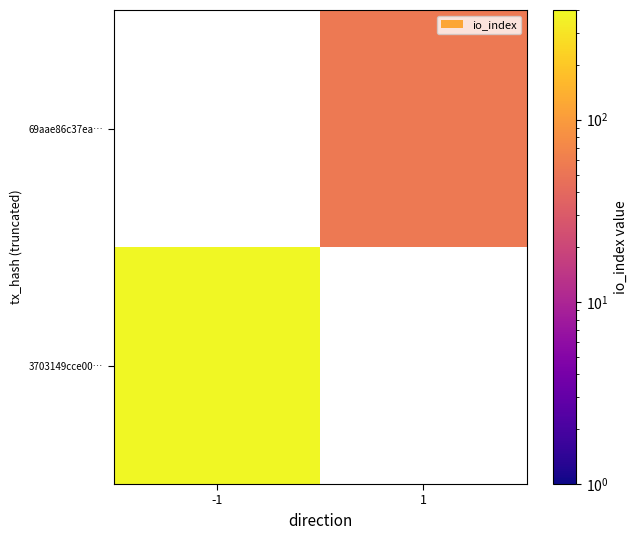

Is the value of 3703149cce00… at 1 greater than the value of 69aae86c37ea… at -1?

No